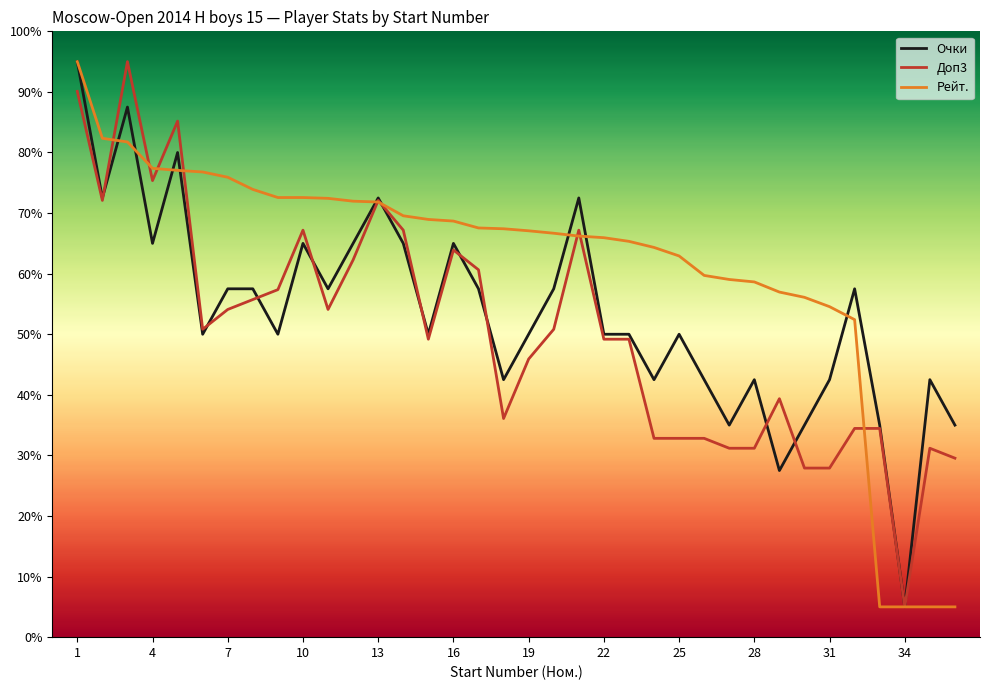

What is the sum of all Рейт. values?

2219.5